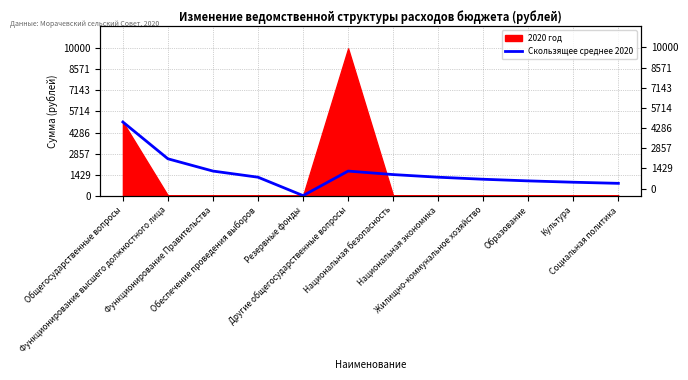

Reading left to right, extract all data points from this chart.

5000.0	2500.0	1666.7	1250.0	0.0	1666.7	1428.6	1250.0	1111.1	1000.0	909.1	833.3